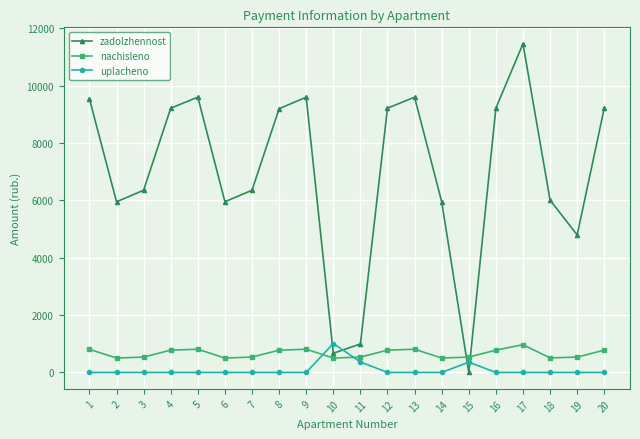

The value of zadolzhennost at 11 is 992.8. True or false?

True